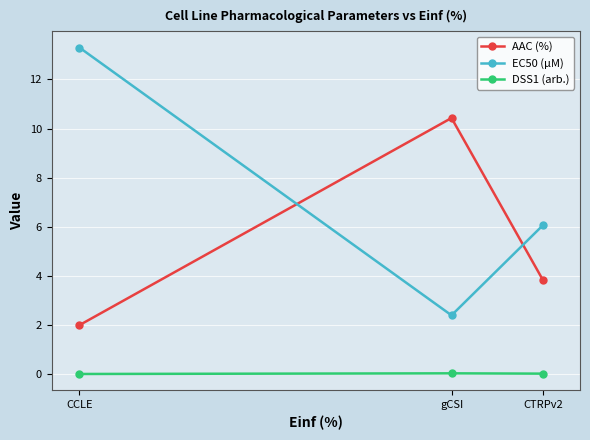

The value of AAC (%) at CCLE is 3.1. True or false?

False